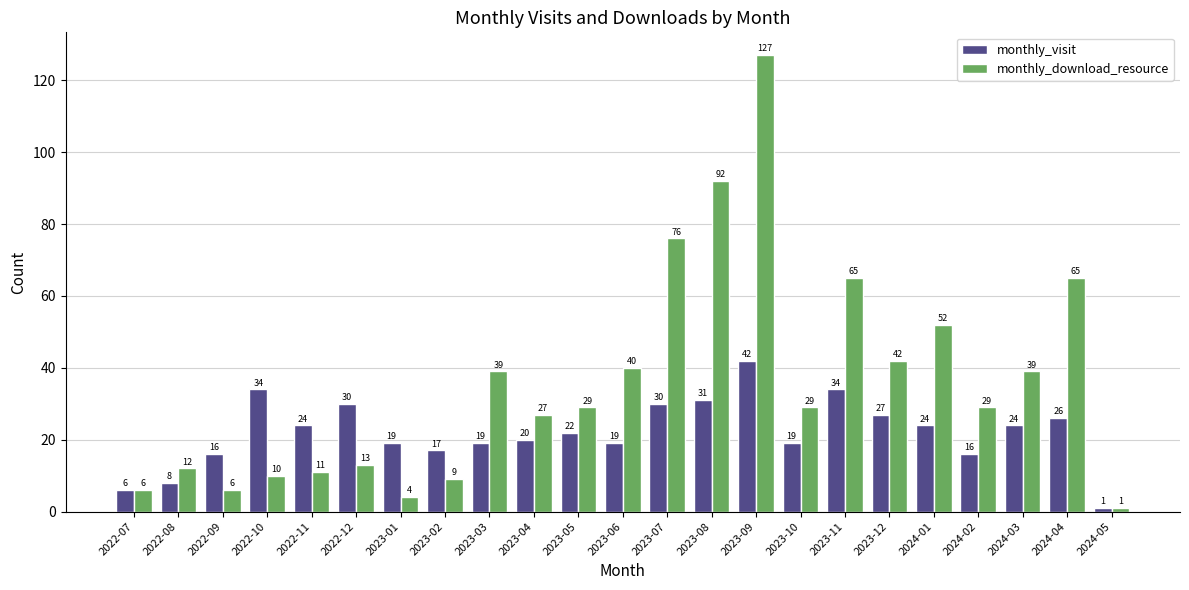

Is it true that monthly_visit equals 35 at 2024-03?

False